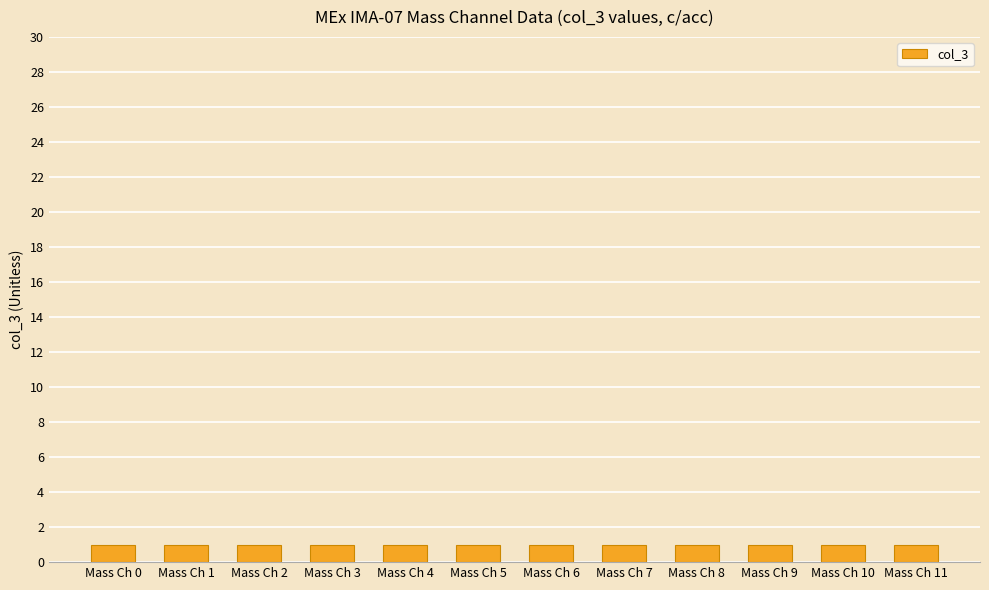

How many categories are shown in the chart?

12